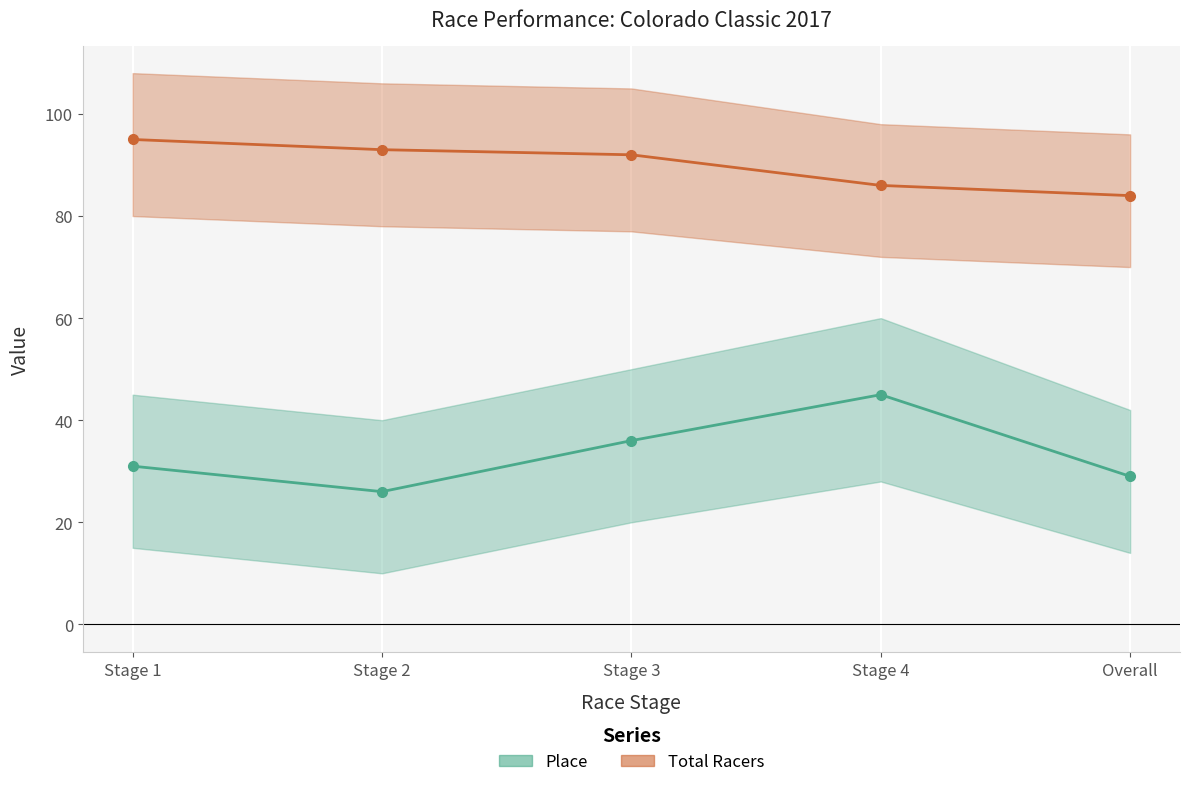

At which label does Total Racers first exceed 92?

Stage 1